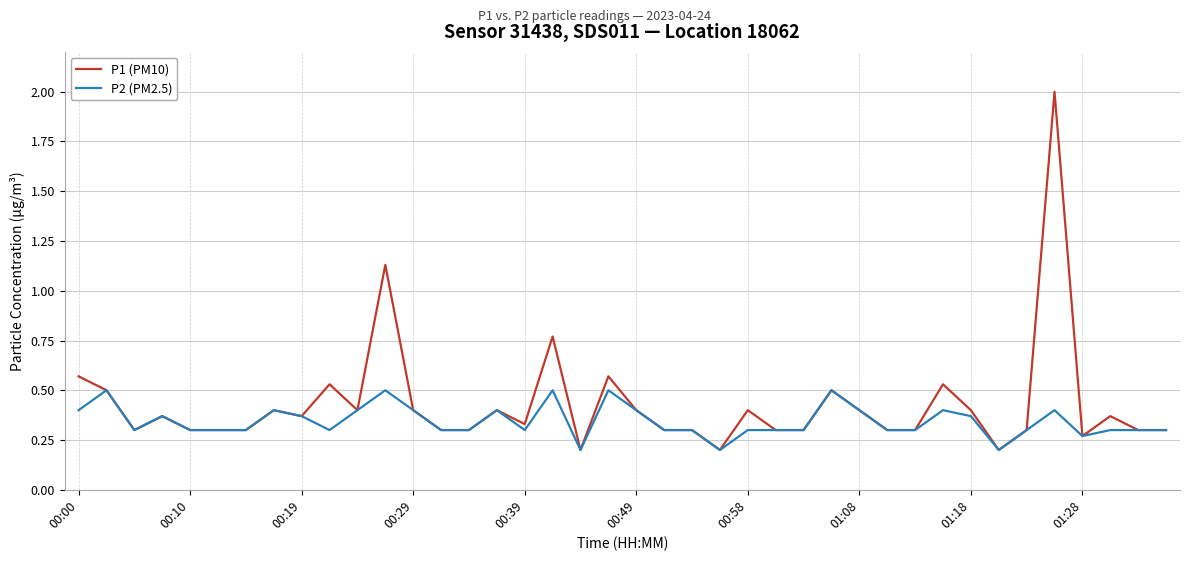

Which series has the widest spread of values?

P1 (PM10)